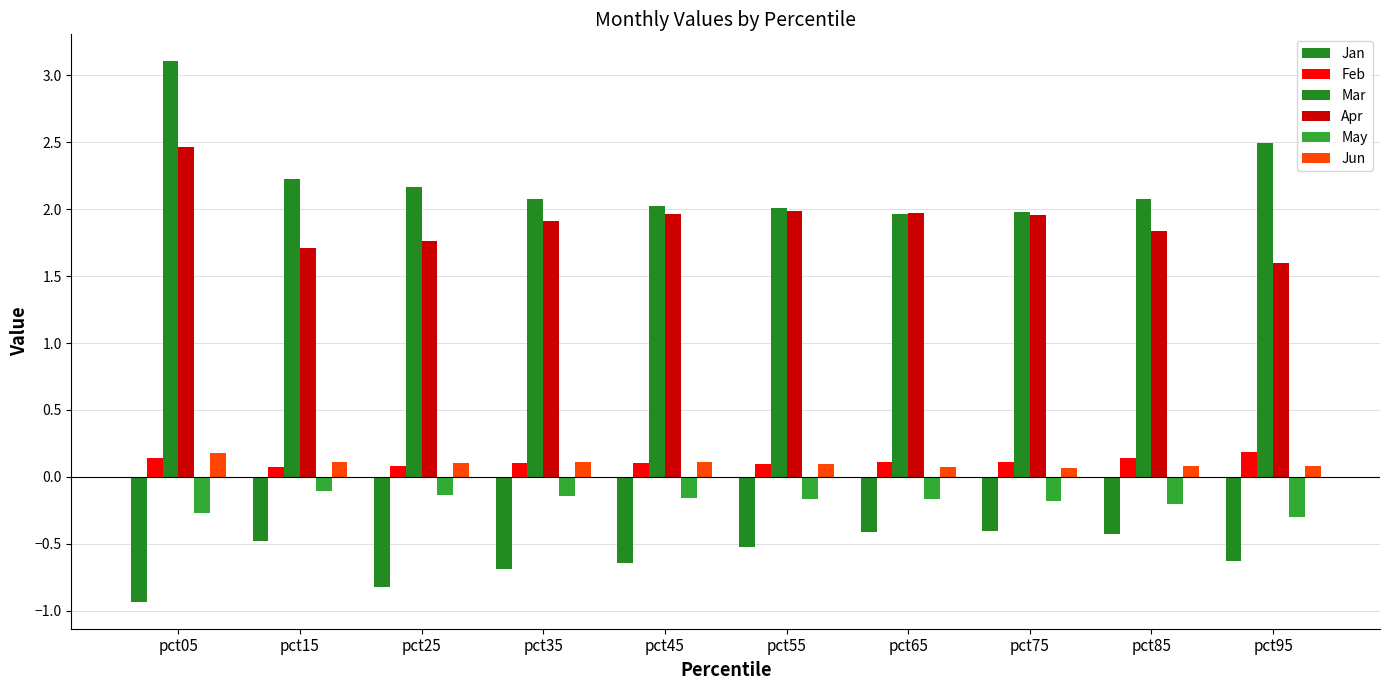

Rank the series at pct45 from highest to lowest value.

Mar, Apr, Jun, Feb, May, Jan